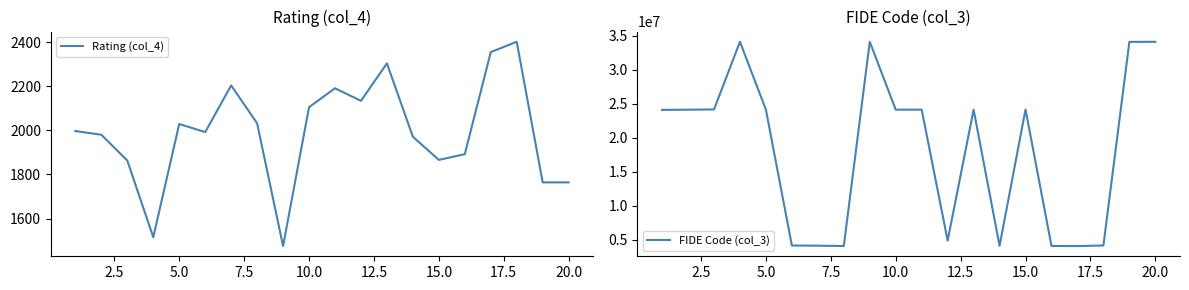

Count the number of categories in the chart.

20